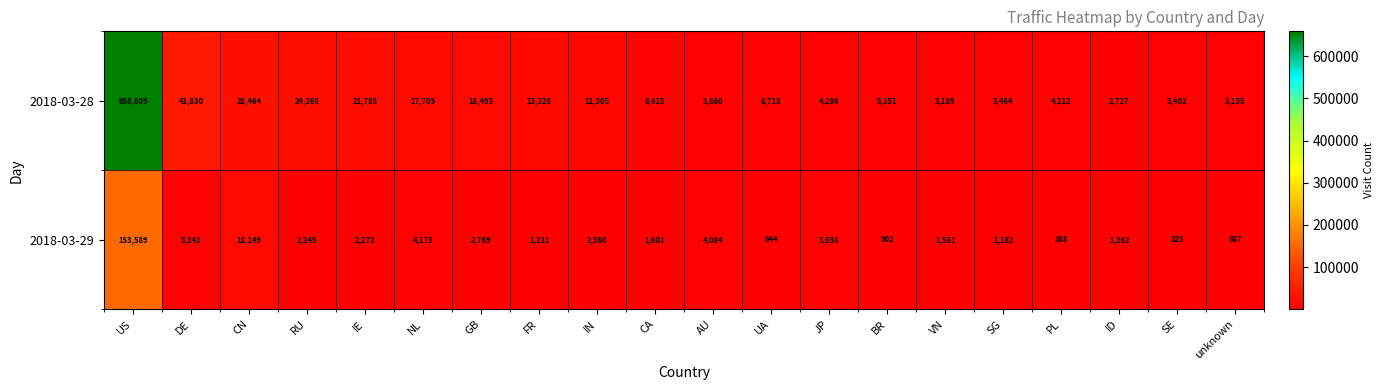

Is the value of 2018-03-29 at ID greater than the value of 2018-03-28 at RU?

No